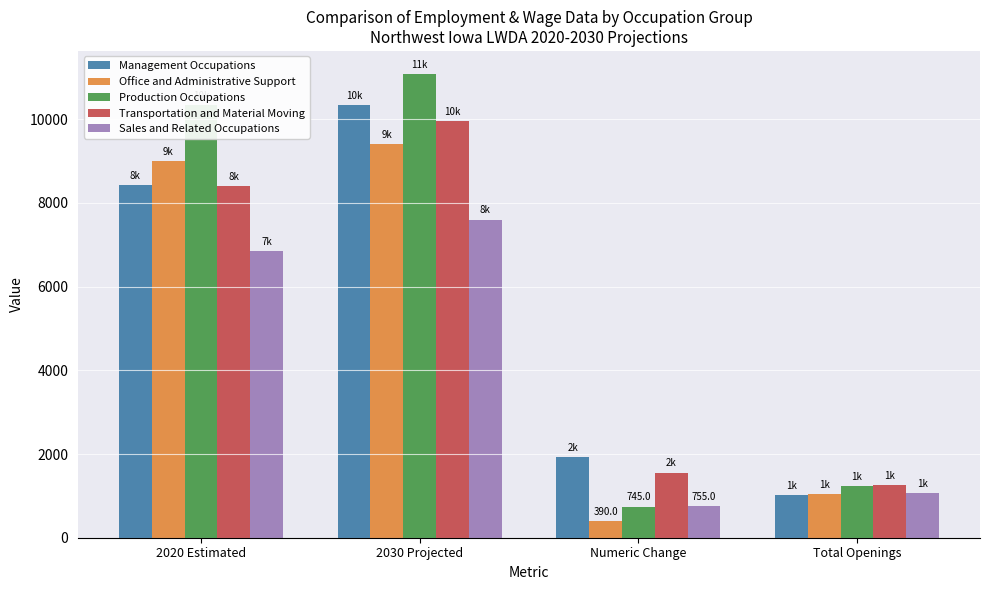

True or false: Management Occupations has a value of 1699 at Total Openings.

False